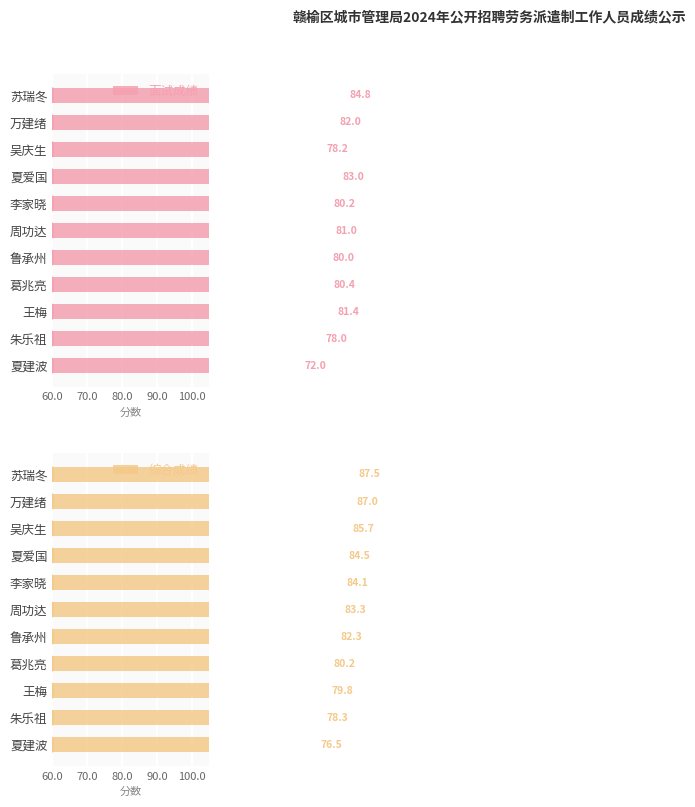

At 葛兆亮, list the series in order from smallest to largest.

综合成绩, 面试成绩